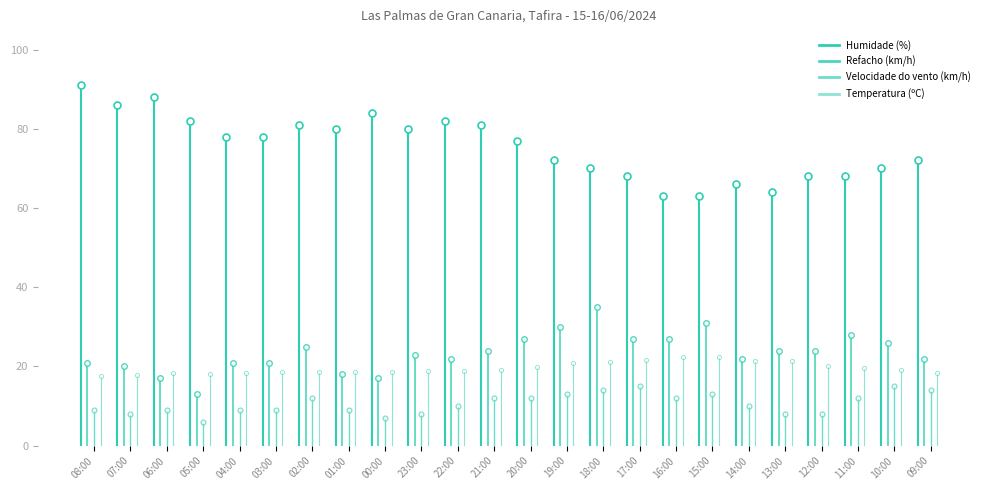

At how many categories does at least one series exceed 55?

24